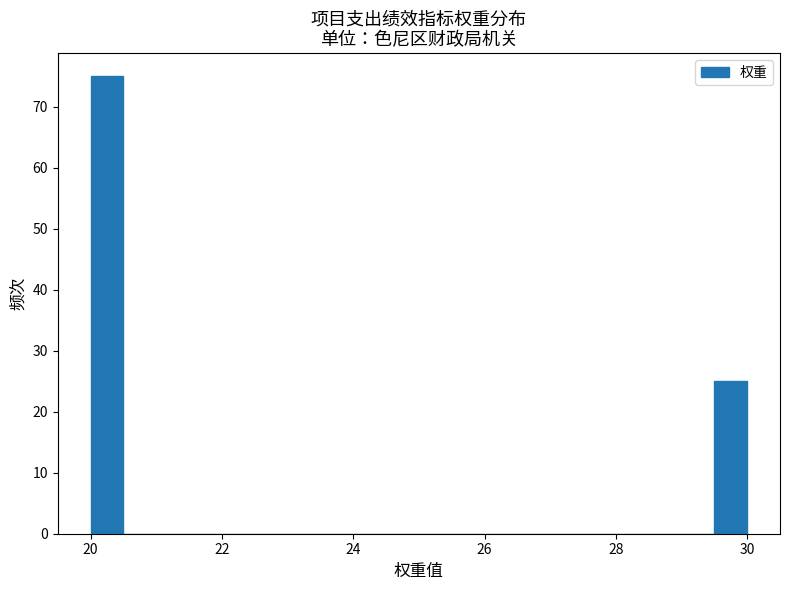

Read against the x-axis, roughly where is the centre of the tallest bar?

20.2